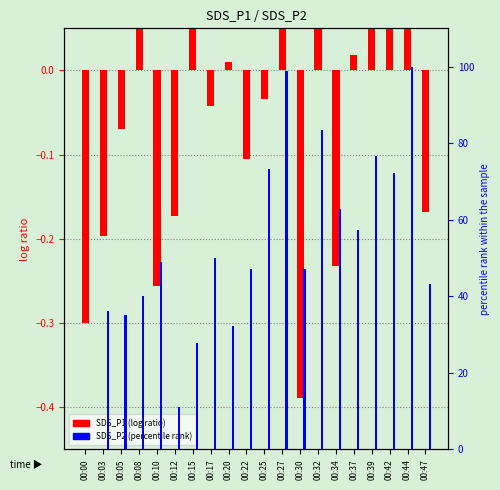

The value of SDS_P1 (log ratio) at 00:10 is -0.1. True or false?

False